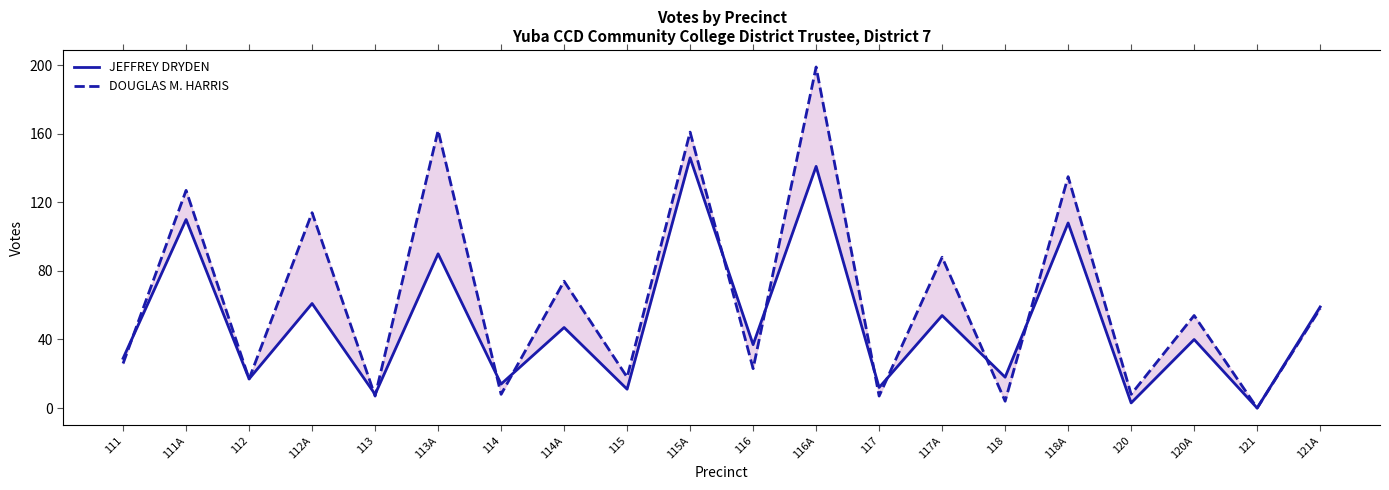

What is the label of the 1st point from the right?

121A